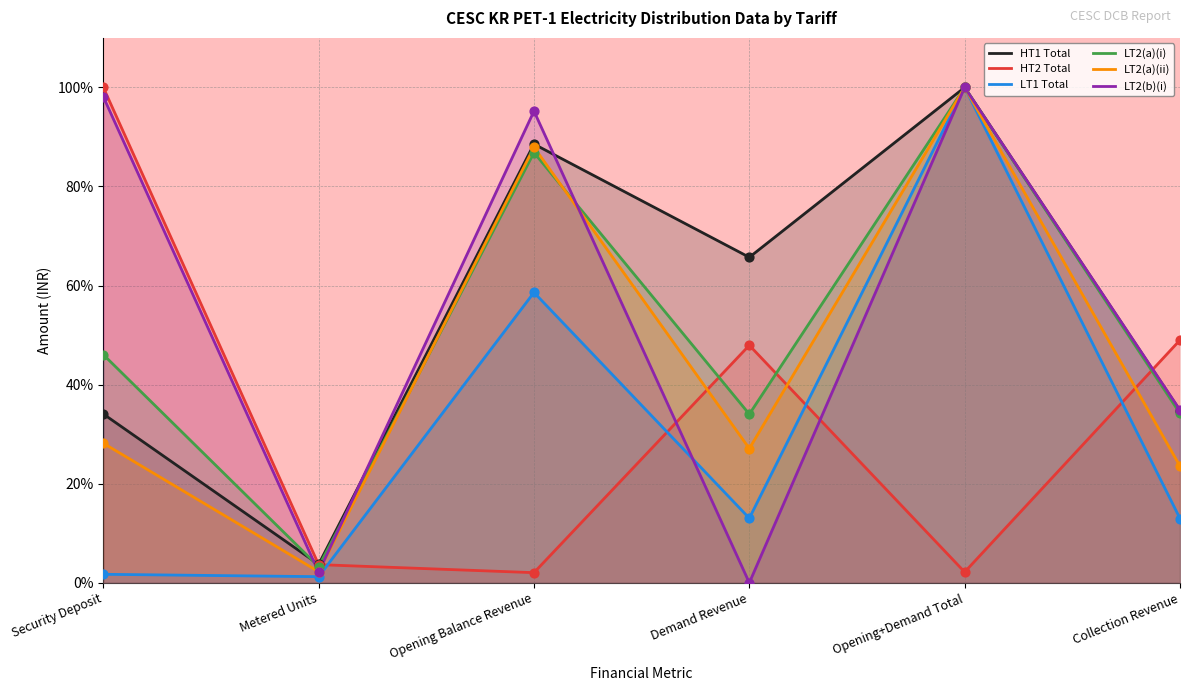

Which series contains the lowest Y value?

LT2(b)(i)